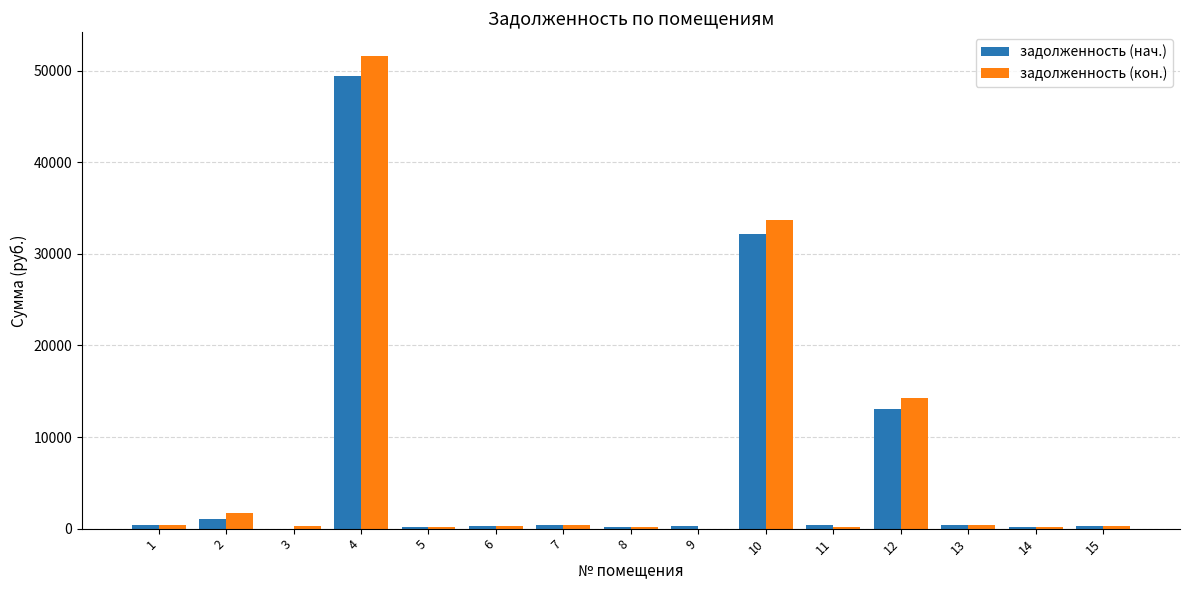

What is the highest value of the задолженность (нач.) series?

49446.6